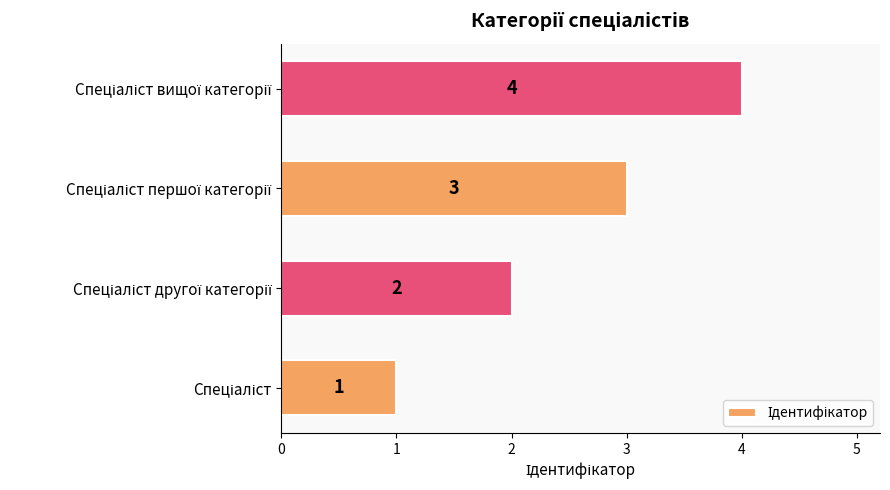

What is the difference between the maximum and minimum values?

3